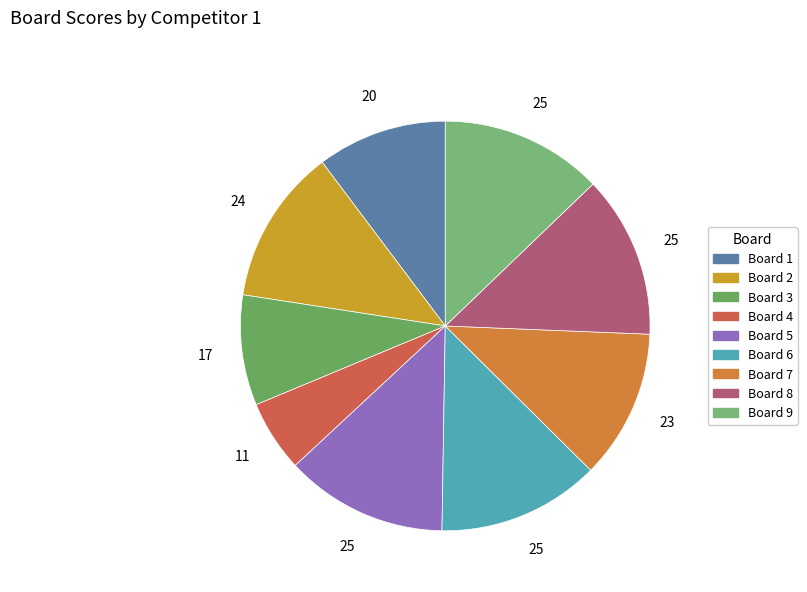

How many slices are in this pie chart?

9